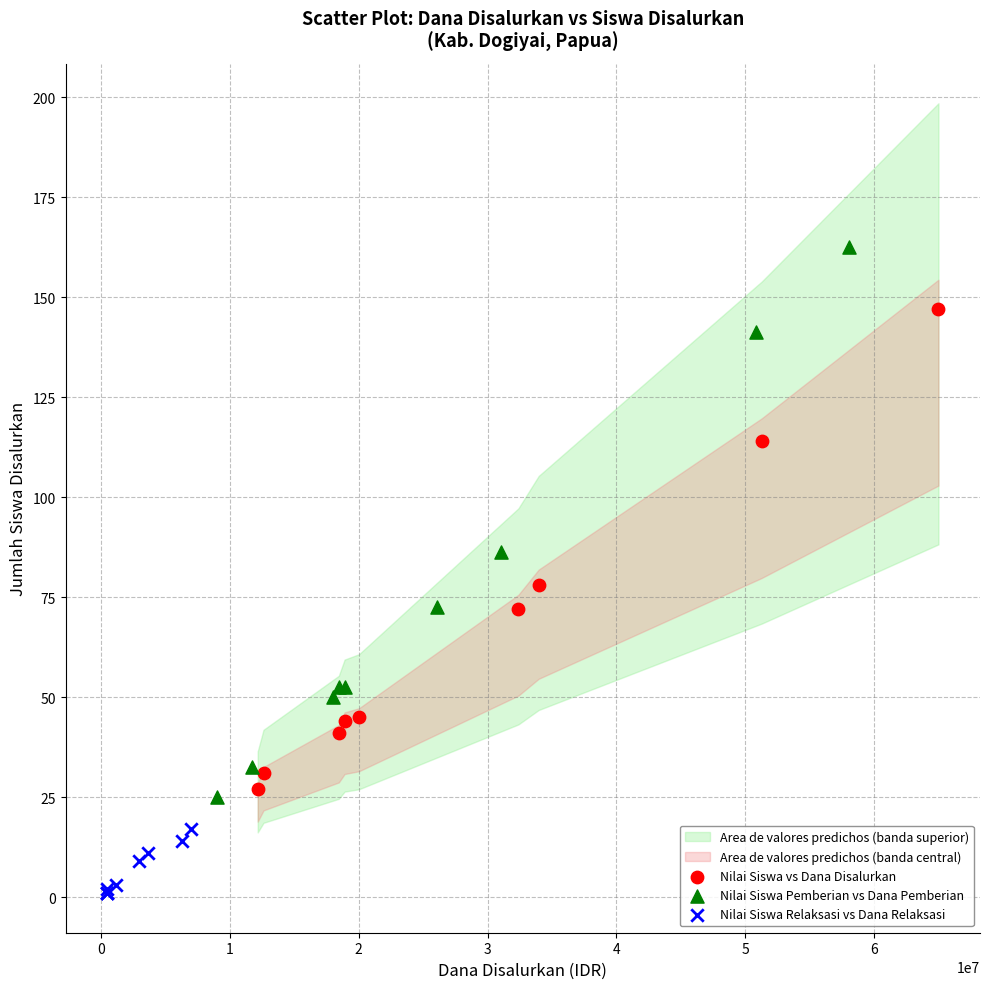

Which series has the widest spread of Y values?

Nilai Siswa Pemberian vs Dana Pemberian